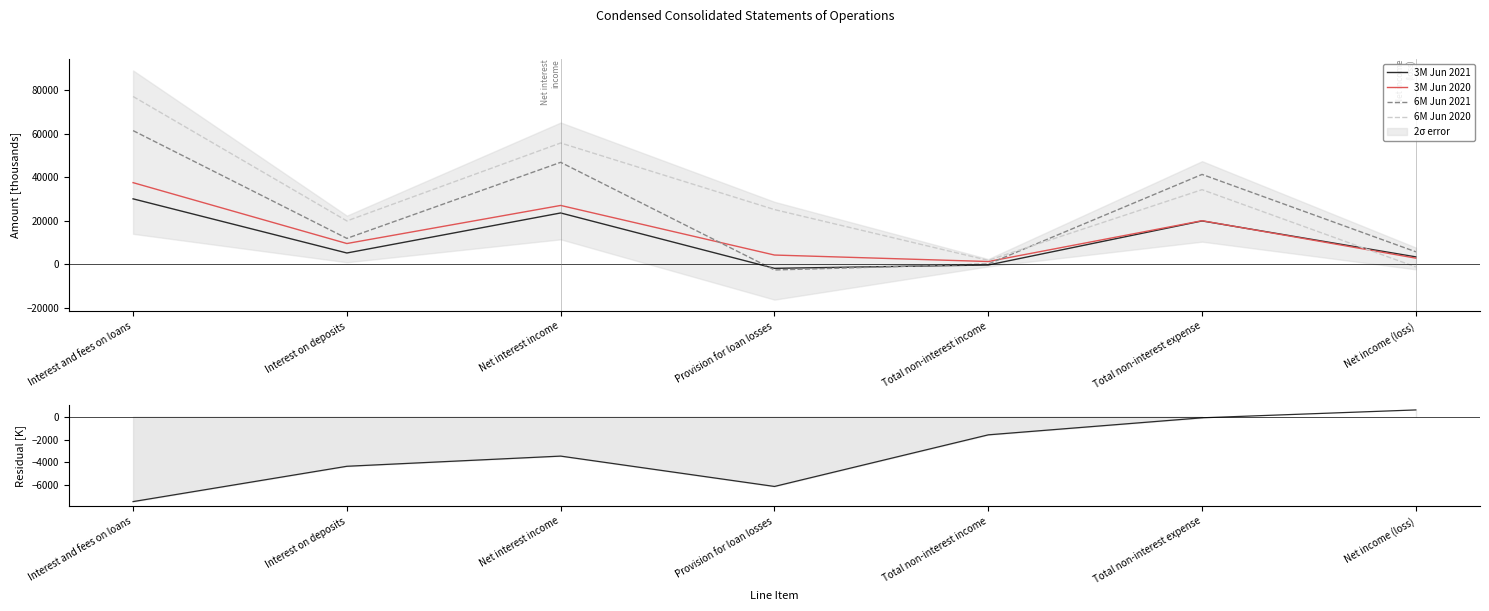

At how many categories does at least one series exceed 31300?

3